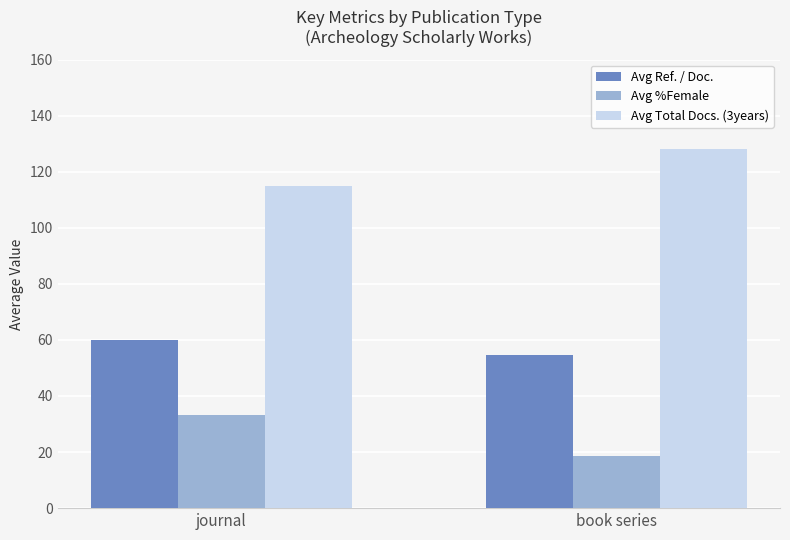

List the labels in order of Avg Total Docs. (3years) value, smallest first.

journal, book series